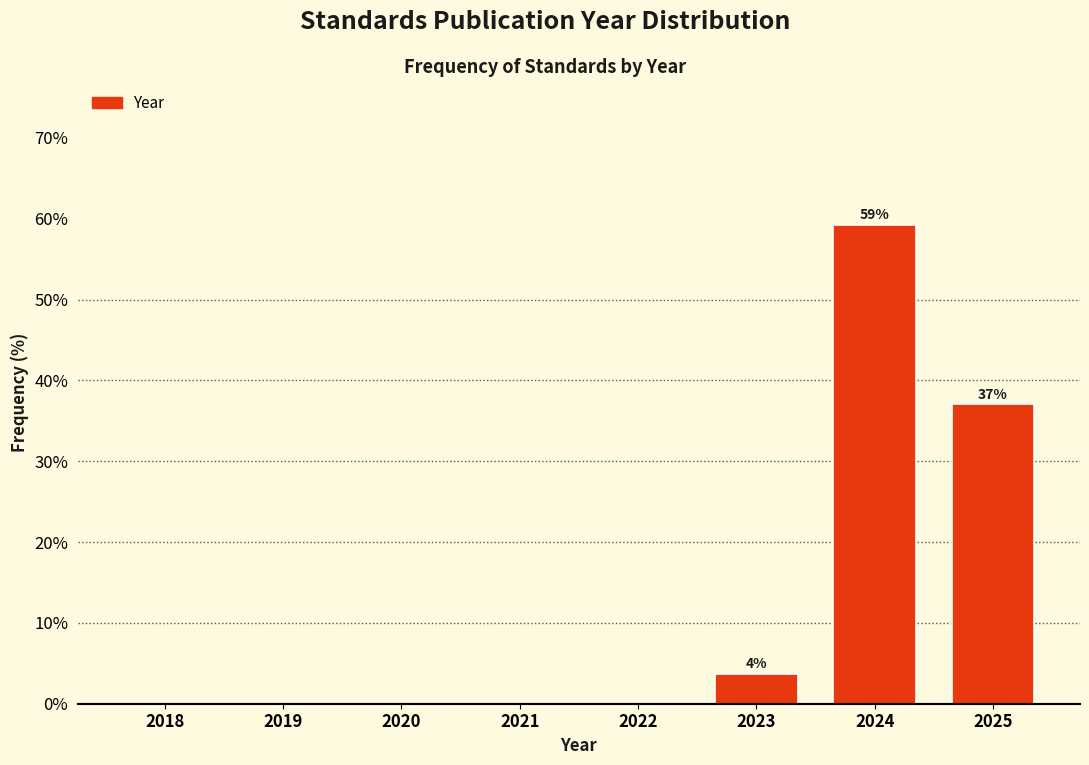

Reading left to right, extract all data points from this chart.

2018=0.0	2019=0.0	2020=0.0	2021=0.0	2022=0.0	2023=3.7	2024=59.3	2025=37.0